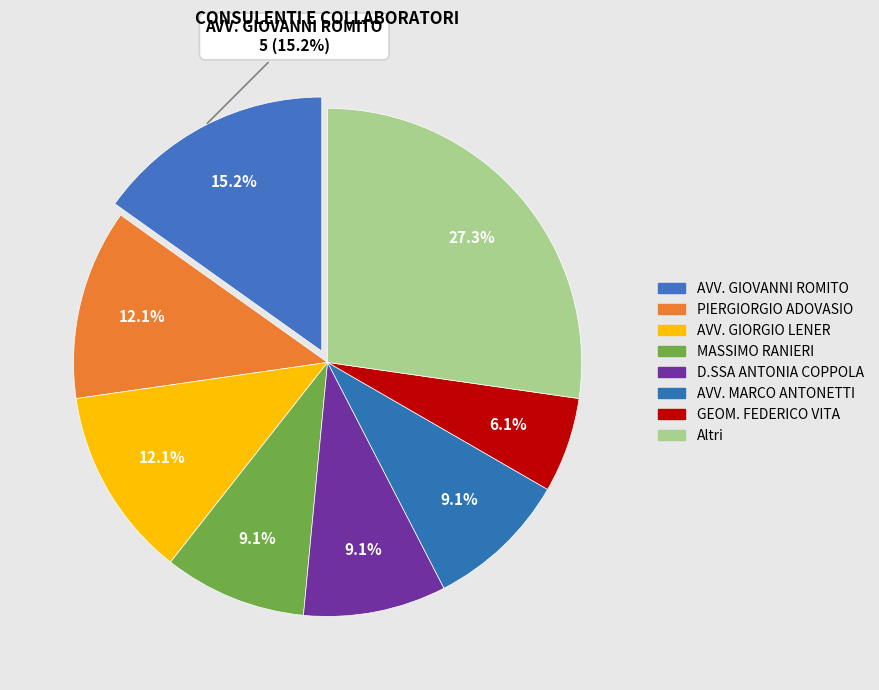

The D.SSA ANTONIA COPPOLA slice represents 9% of the pie. True or false?

True